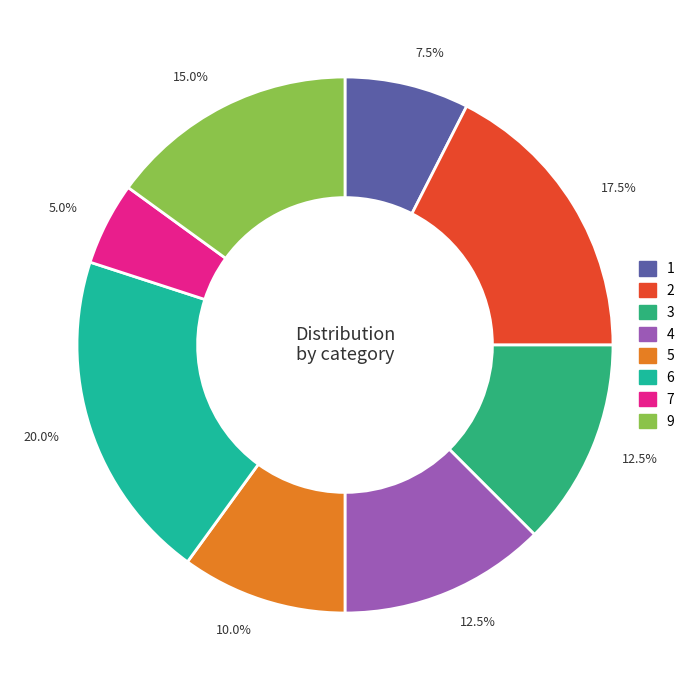

How many segments does this pie chart have?

8